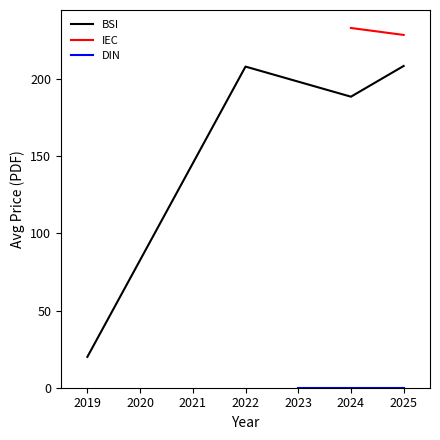

Is it true that BSI equals 208.4 at 2025?

True